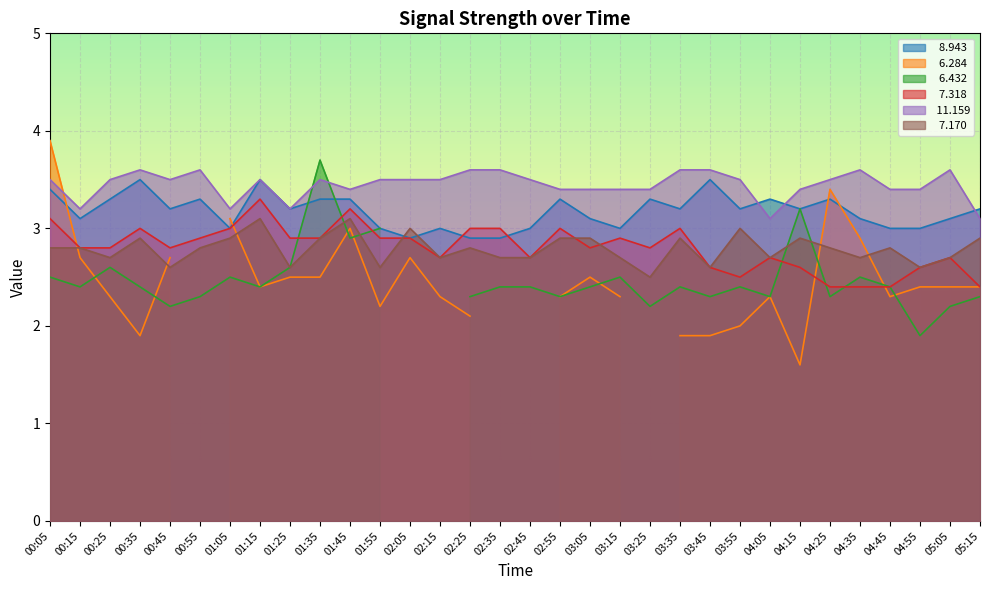

Between 04:15 and 00:15, which is larger?

04:15